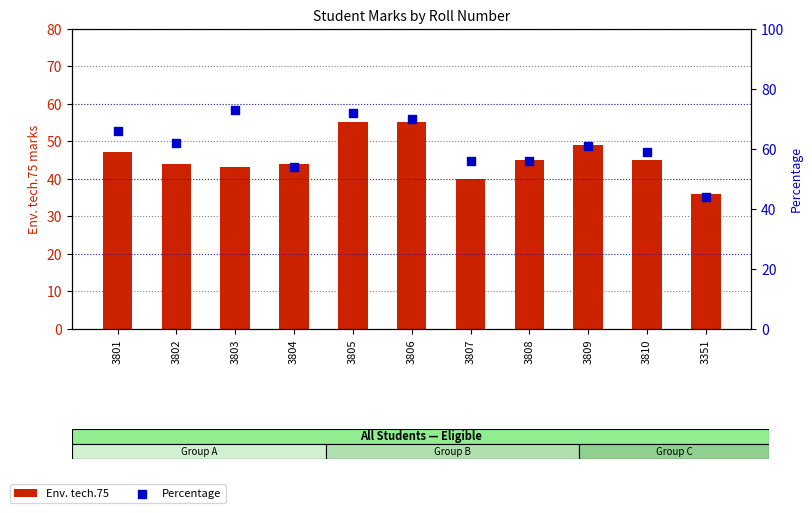

At which category is the sum across all series the highest?

3805